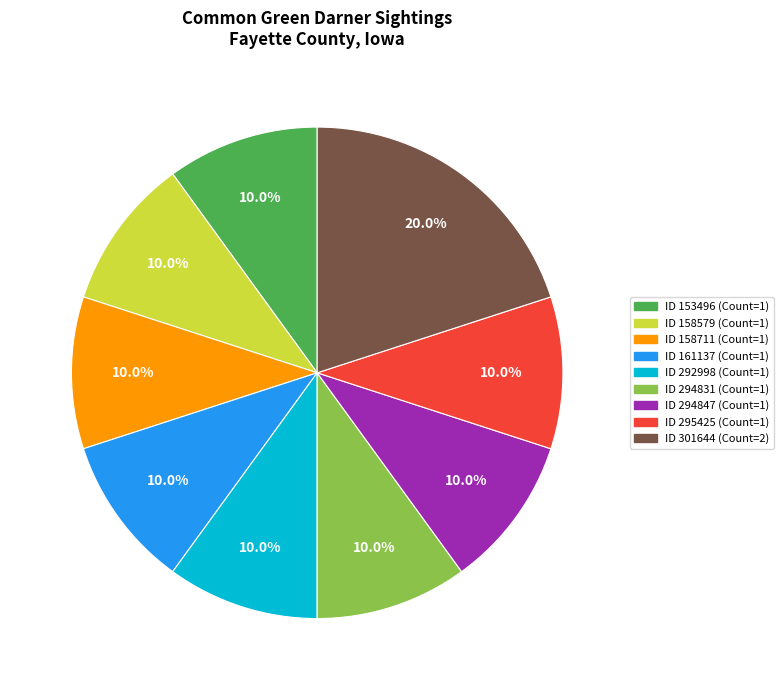

Is there a majority slice in this chart?

No